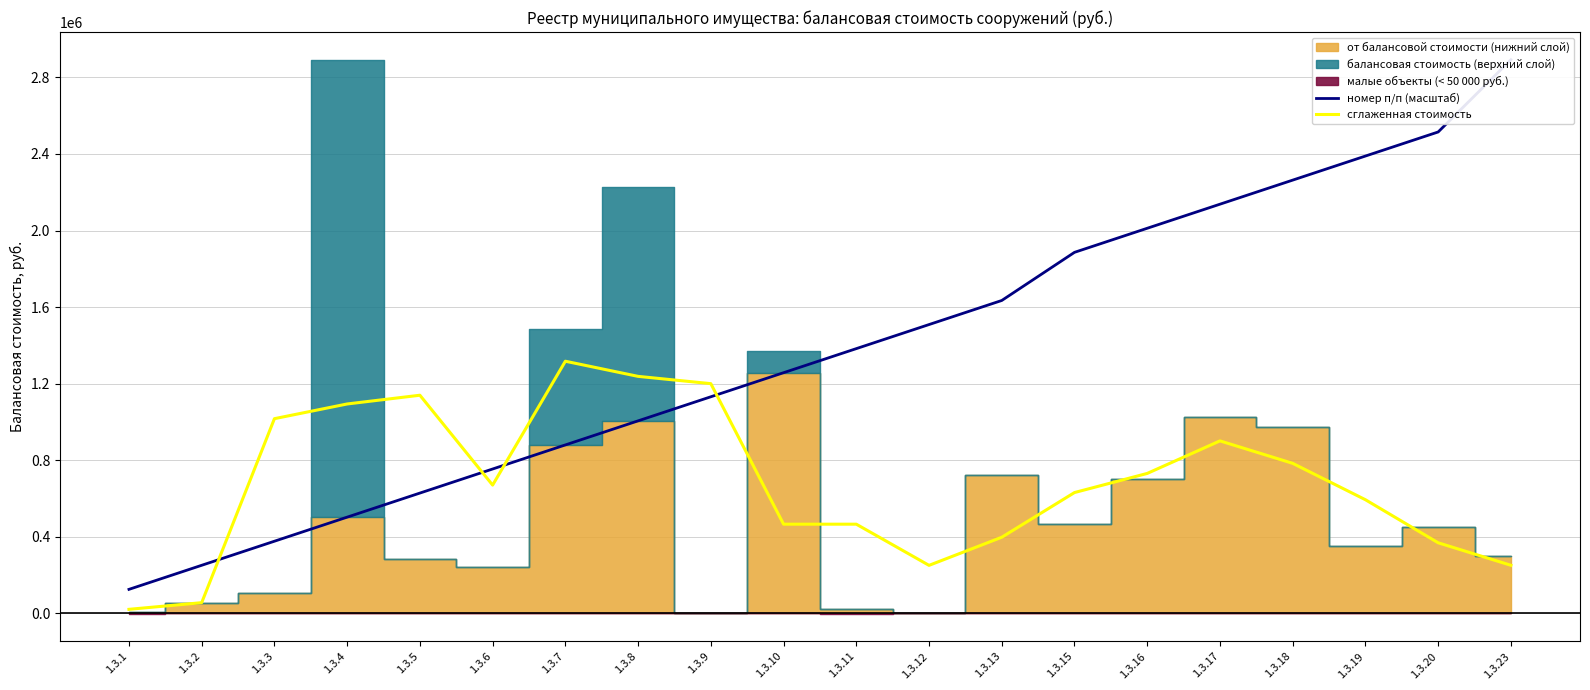

Reading left to right, extract all data points from this chart.

номер п/п (масштаб): 1.3.1=125742.1	1.3.2=251484.2	1.3.3=377226.3	1.3.4=502968.5	1.3.5=628710.6	1.3.6=754452.7	1.3.7=880194.8	1.3.8=1005936.9	1.3.9=1131679.0	1.3.10=1257421.2	1.3.11=1383163.3	1.3.12=1508905.4	1.3.13=1634647.5	1.3.15=1886131.7	1.3.16=2011873.9	1.3.17=2137616.0	1.3.18=2263358.1	1.3.19=2389100.2	1.3.20=2514842.3	1.3.23=2892068.7
сглаженная стоимость: 1.3.1=21465.6	1.3.2=56284.8	1.3.3=1017304.8	1.3.4=1094132.7	1.3.5=1139781.1	1.3.6=670386.5	1.3.7=1317395.5	1.3.8=1238309.5	1.3.9=1200212.9	1.3.10=466203.2	1.3.11=466203.2	1.3.12=251157.5	1.3.13=398039.5	1.3.15=631447.7	1.3.16=731356.8	1.3.17=901323.1	1.3.18=784009.3	1.3.19=593941.3	1.3.20=369025.7	1.3.23=251549.7